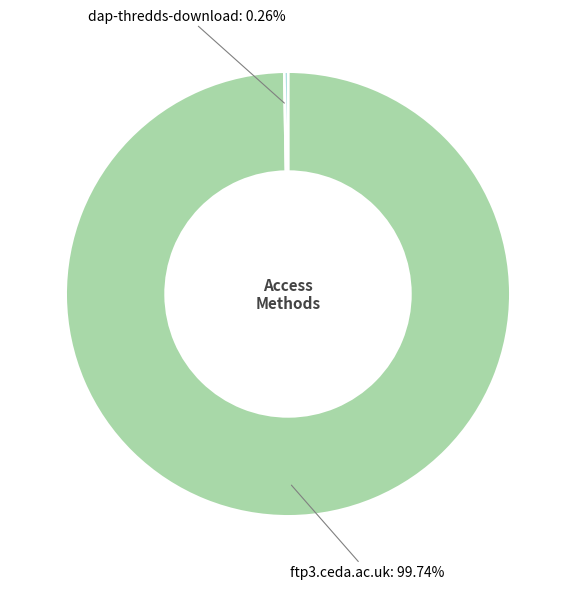

Is there a majority slice in this chart?

Yes